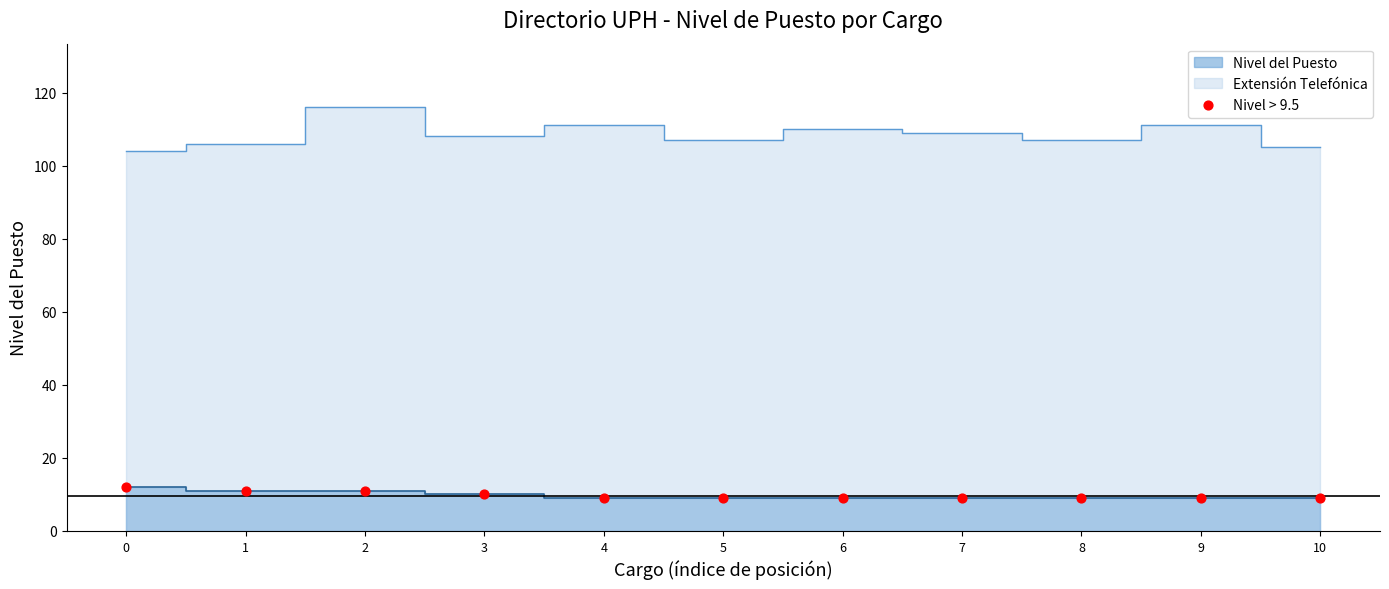

Approximately how many times larger is the value at 1 compared to 0?

0.9